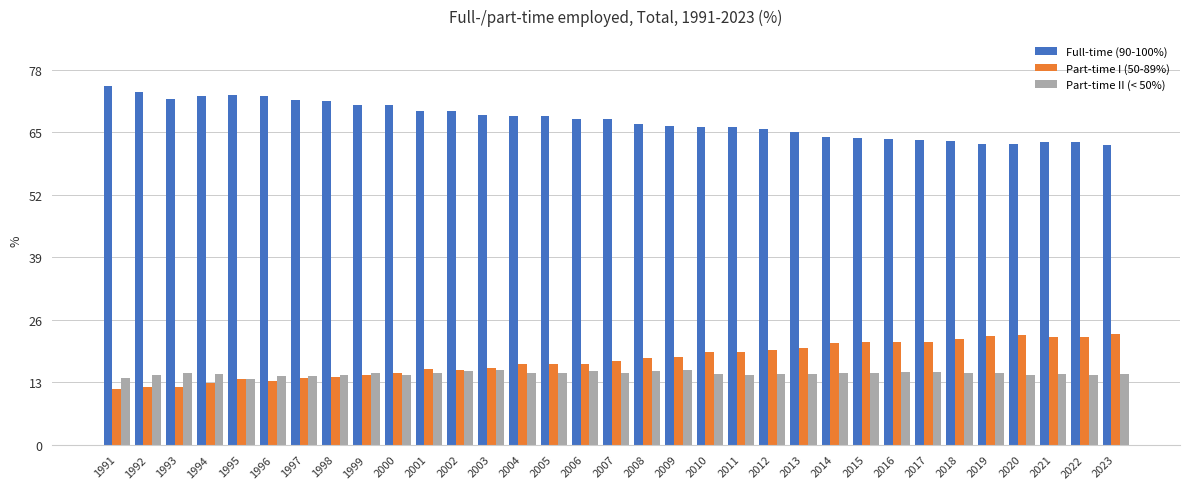

List the series in order of their peak value, highest first.

Full-time (90-100%), Part-time I (50-89%), Part-time II (< 50%)